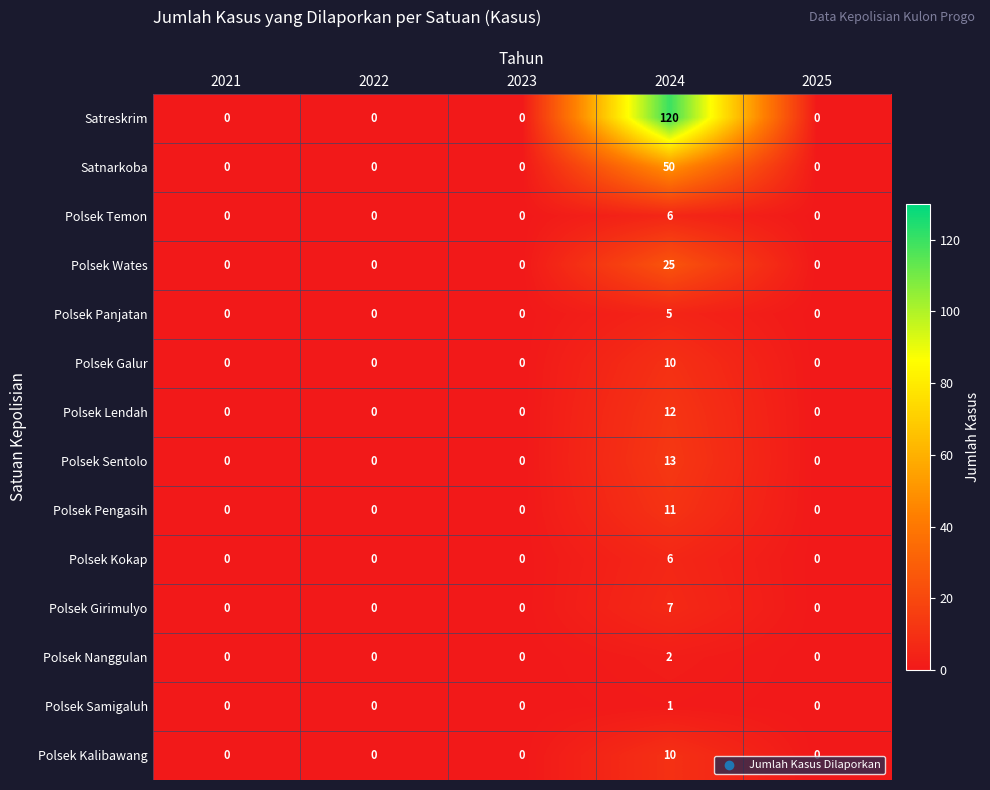

What is the difference between the maximum and second lowest values in the Polsek Temon series?

6